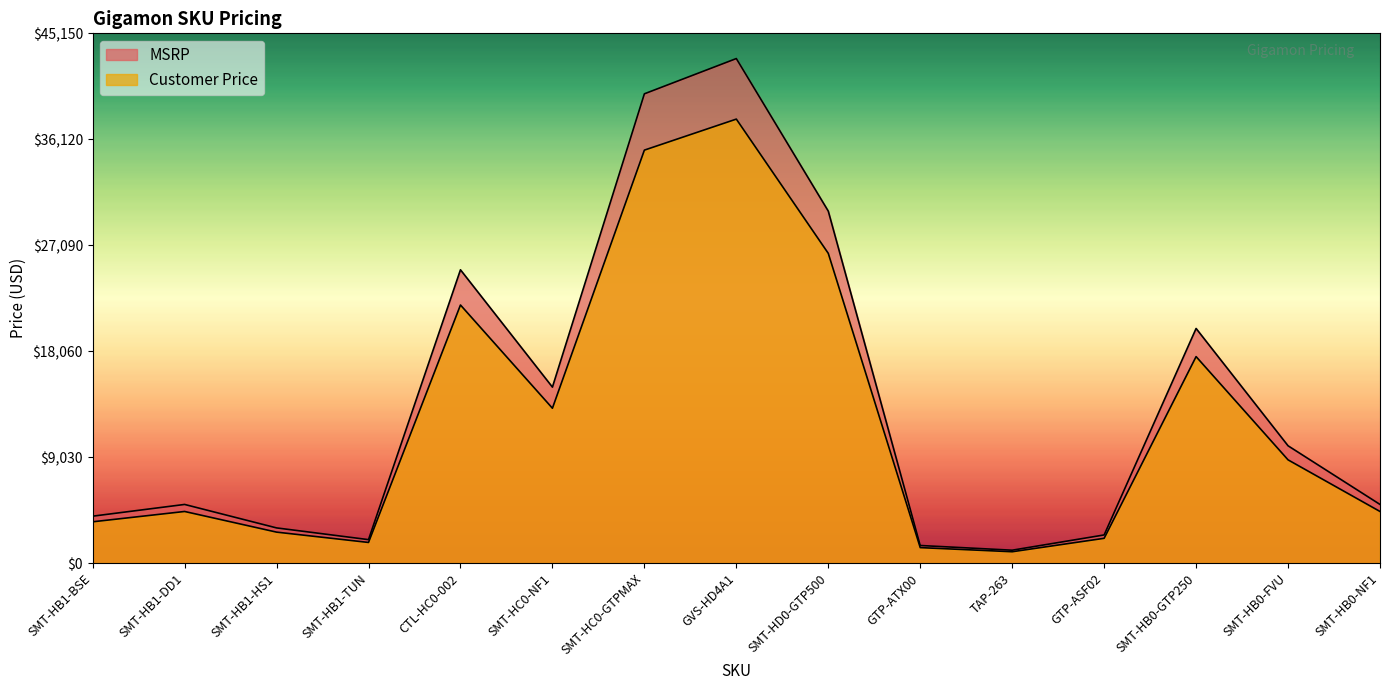

How many values in the MSRP series exceed 4395?

9